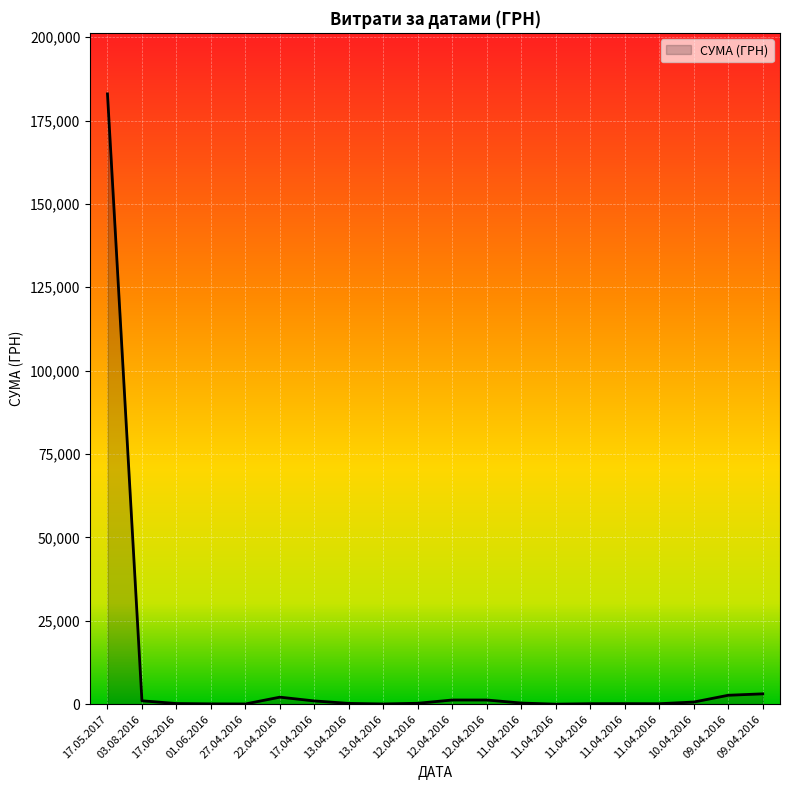

Is this an area chart (filled region under the line)?

Yes